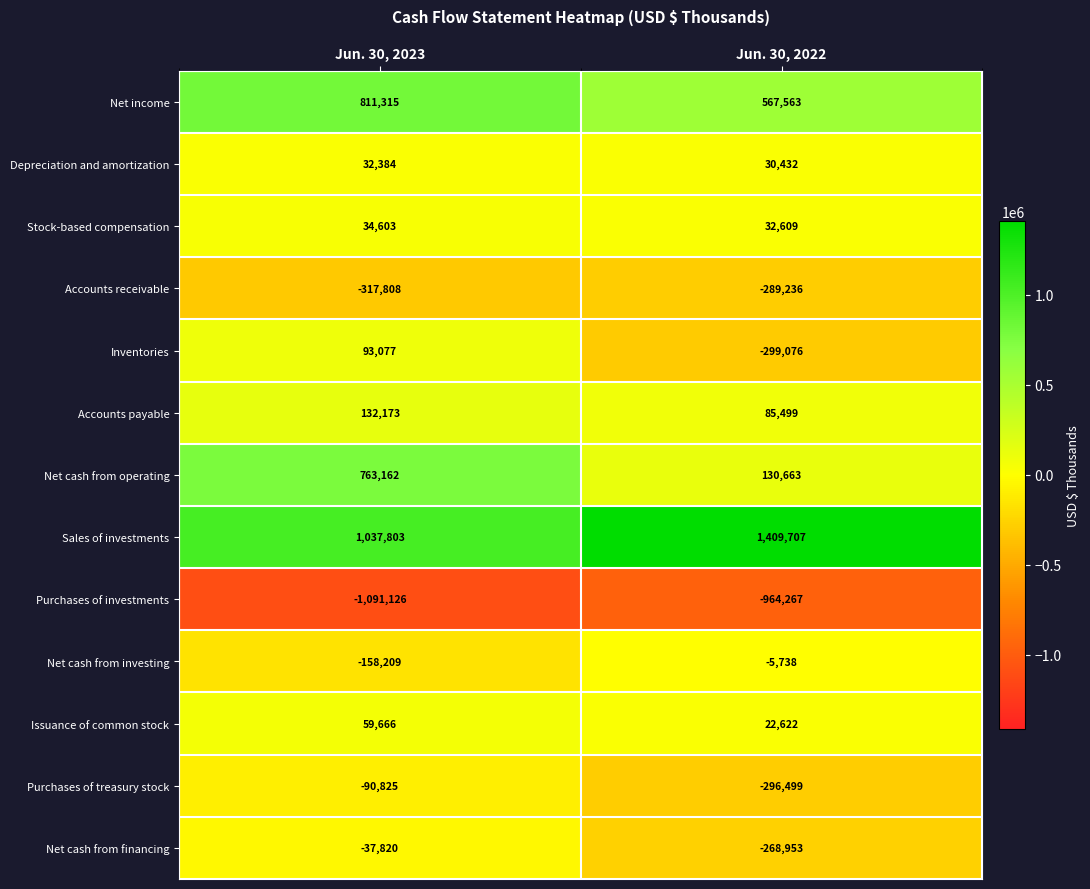

What is the total value across all series at Jun. 30, 2022?

155326